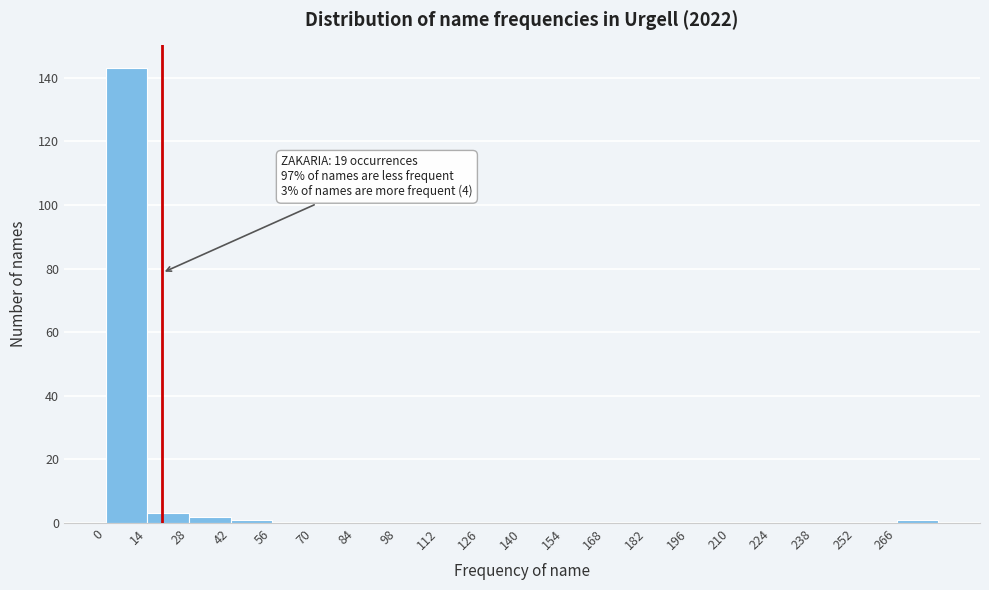

Over which range of the x-axis is the bar tallest?

0 to 14